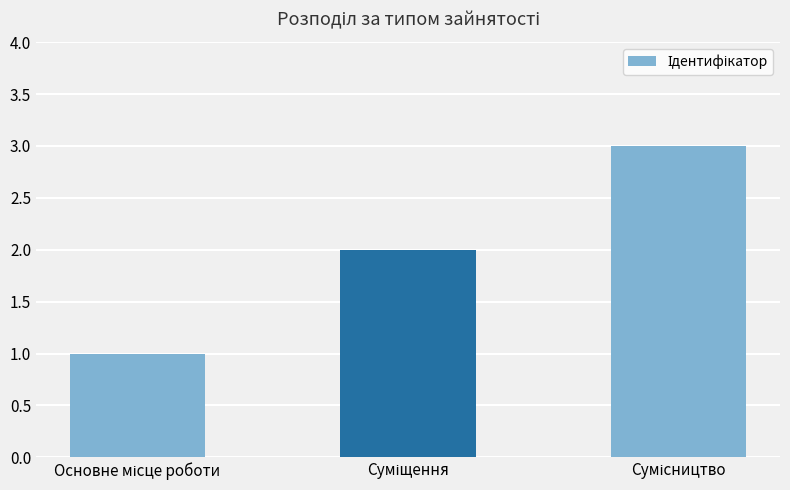

What is the maximum value shown in the chart?

3